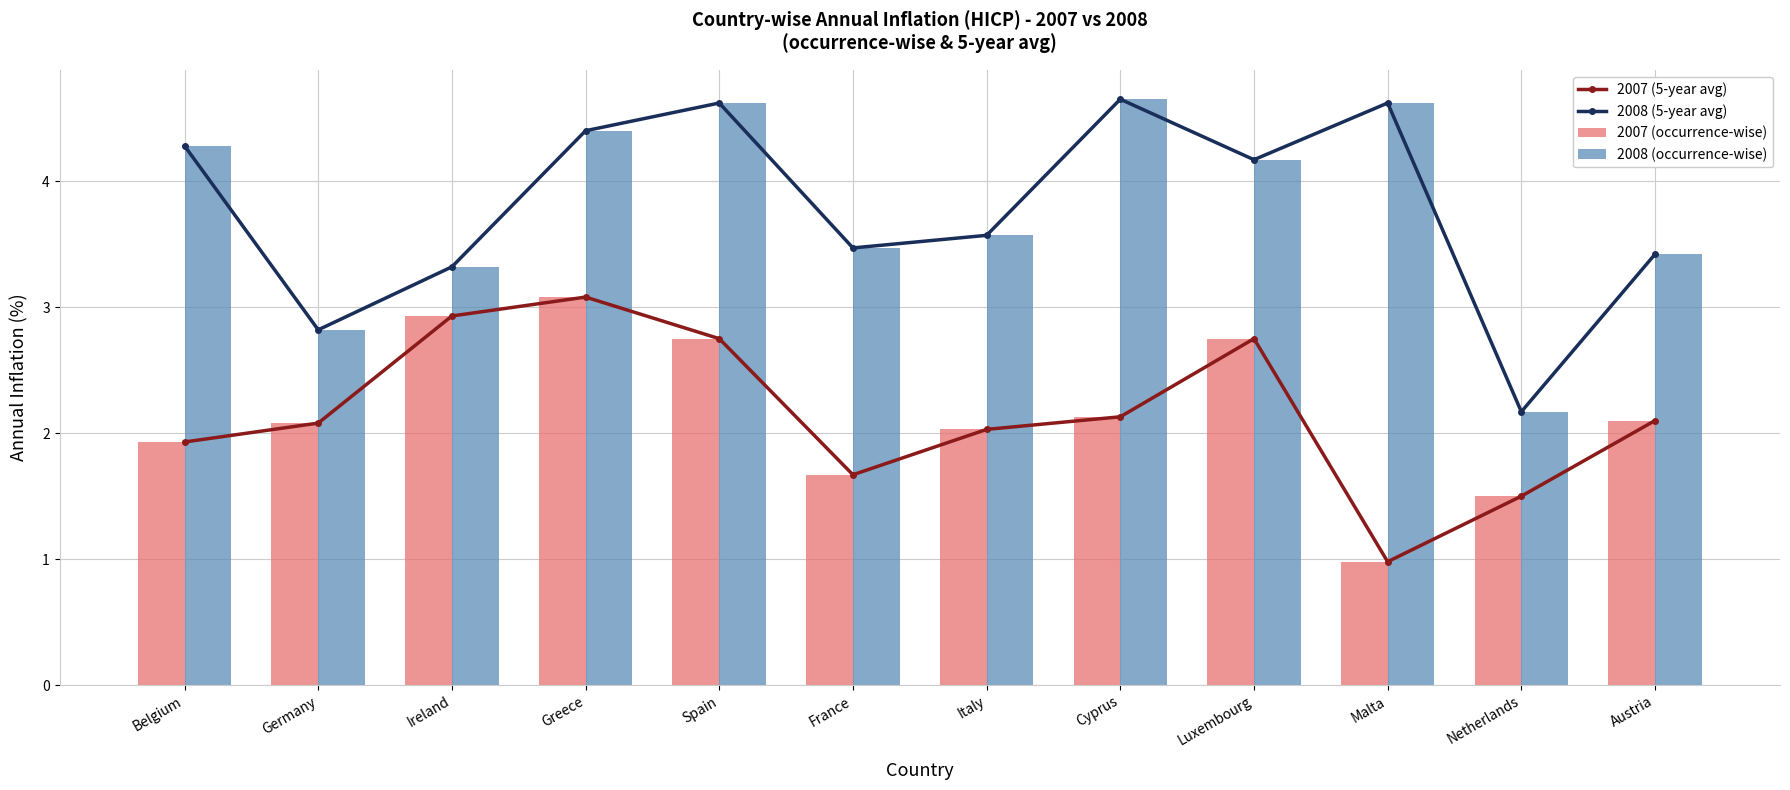

What is the label of the 7th bar from the left?

Italy